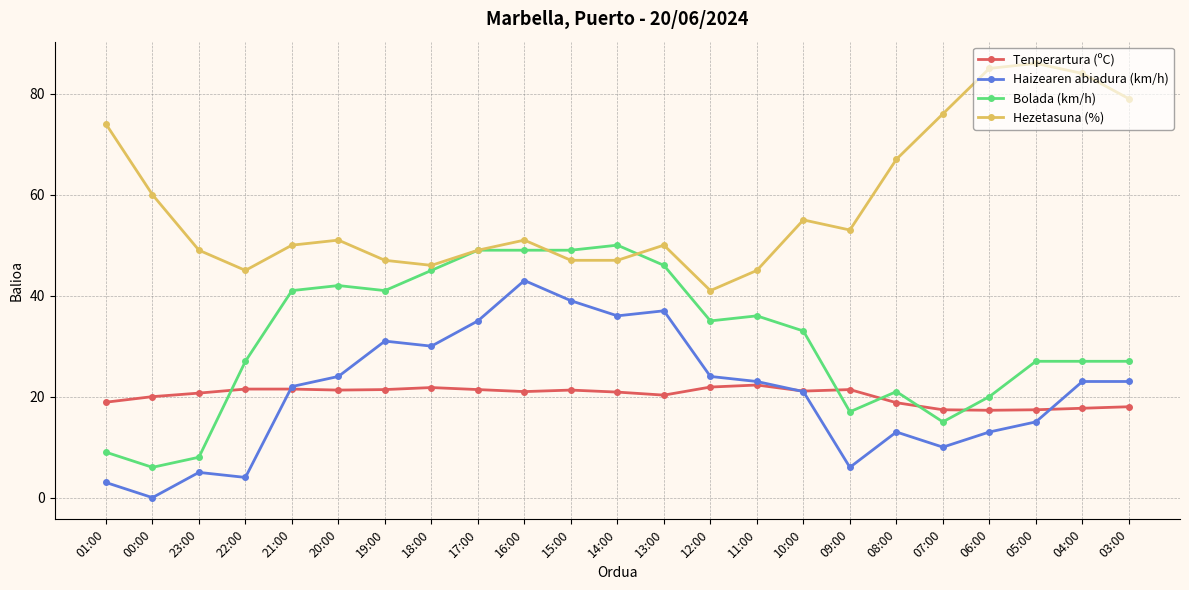

At which category does the chart reach its minimum across all series?

00:00